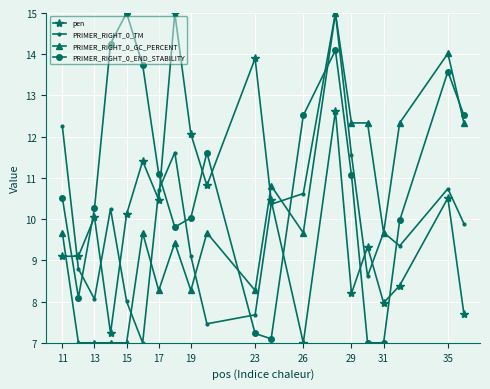

What are all the series names shown in the legend?

pen, PRIMER_RIGHT_0_TM, PRIMER_RIGHT_0_GC_PERCENT, PRIMER_RIGHT_0_END_STABILITY